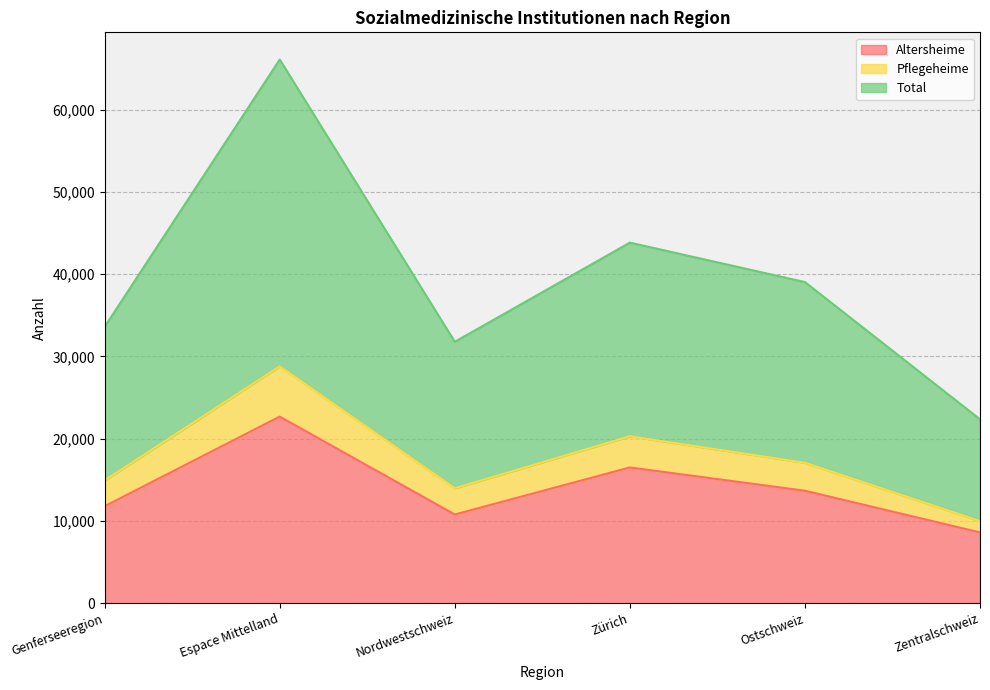

True or false: Total and Altersheime cross at least once.

False